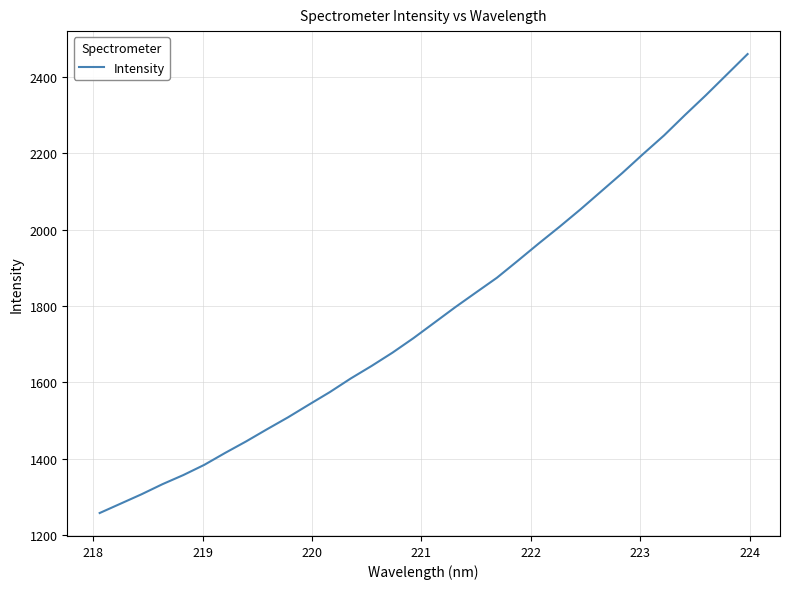

What is the minimum value shown in the chart?

1258.2